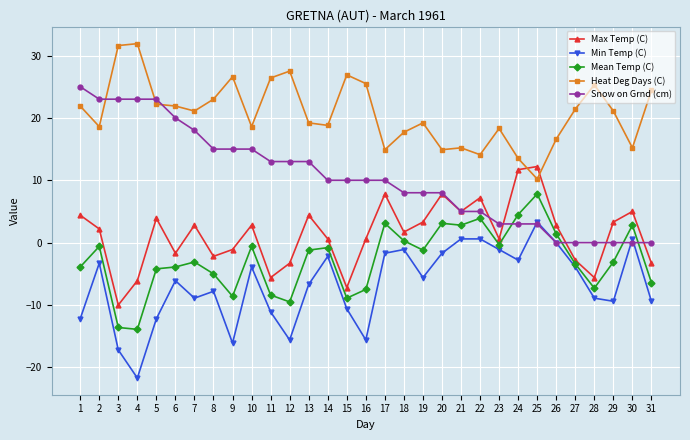

What is the total value across all series at 5?

32.7